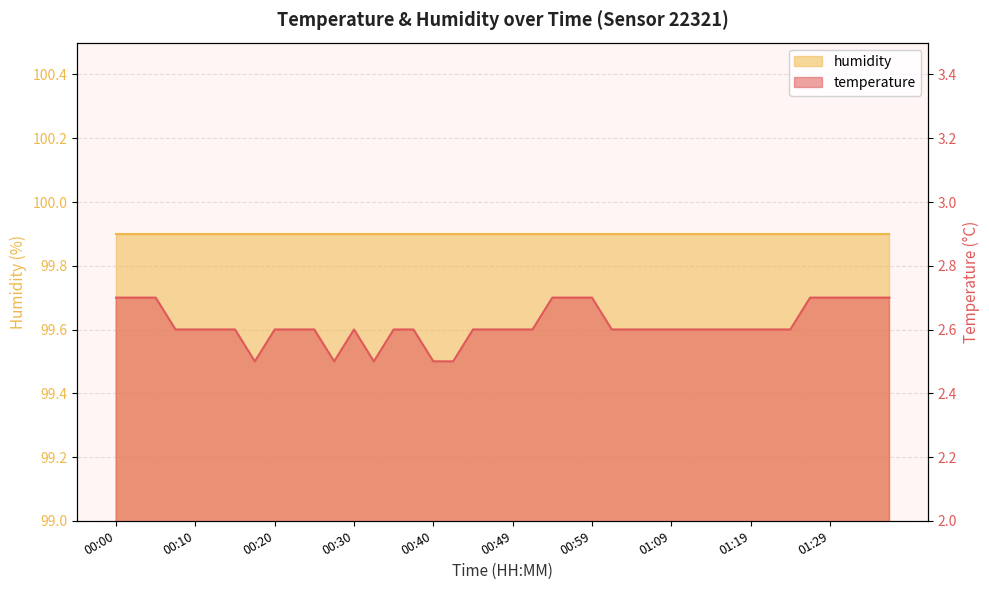

List the labels in order of value, smallest first.

00:17, 00:27, 00:32, 00:40, 00:42, 00:07, 00:10, 00:12, 00:15, 00:20, 00:22, 00:25, 00:30, 00:35, 00:37, 00:44, 00:47, 00:49, 00:52, 01:02, 01:04, 01:07, 01:09, 01:12, 01:14, 01:17, 01:19, 01:21, 01:24, 00:00, 00:02, 00:05, 00:54, 00:57, 00:59, 01:26, 01:29, 01:31, 01:34, 01:36